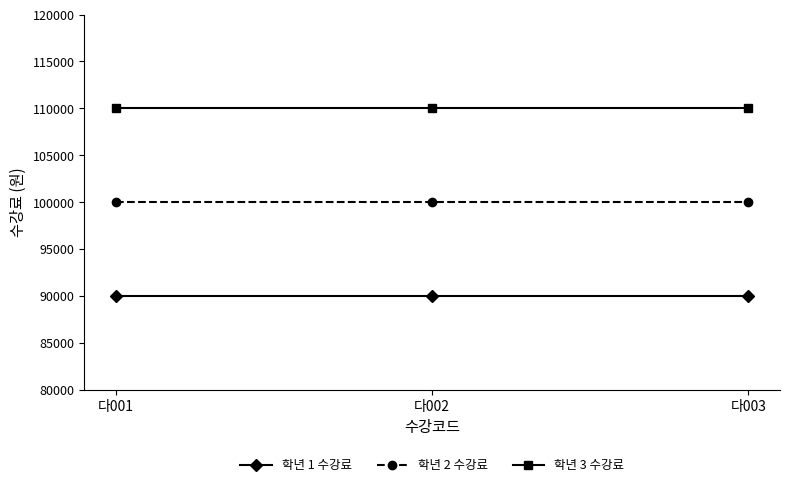

Reading left to right, extract all data points from this chart.

학년 1 수강료: 90000	90000	90000
학년 2 수강료: 100000	100000	100000
학년 3 수강료: 110000	110000	110000